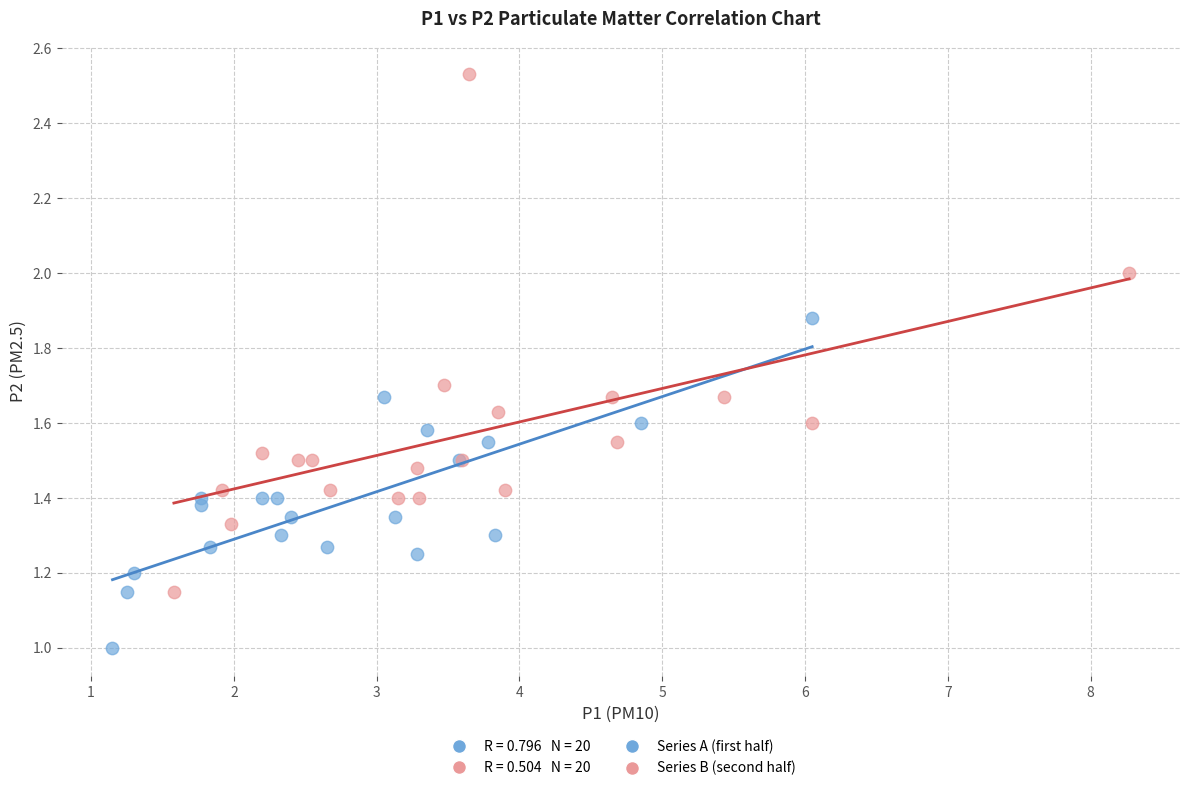

Which series reaches the minimum Y coordinate?

Series A (first half)